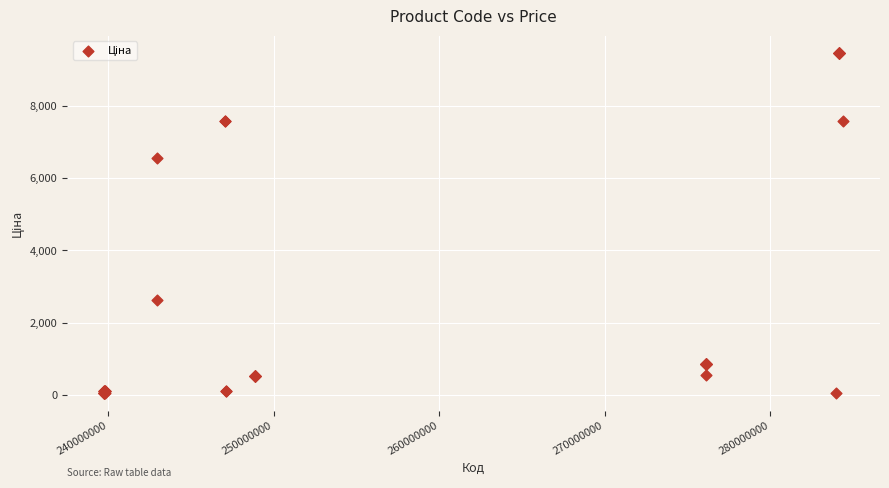

What Y value in the scatter plot is closest to 4756?

6568.8